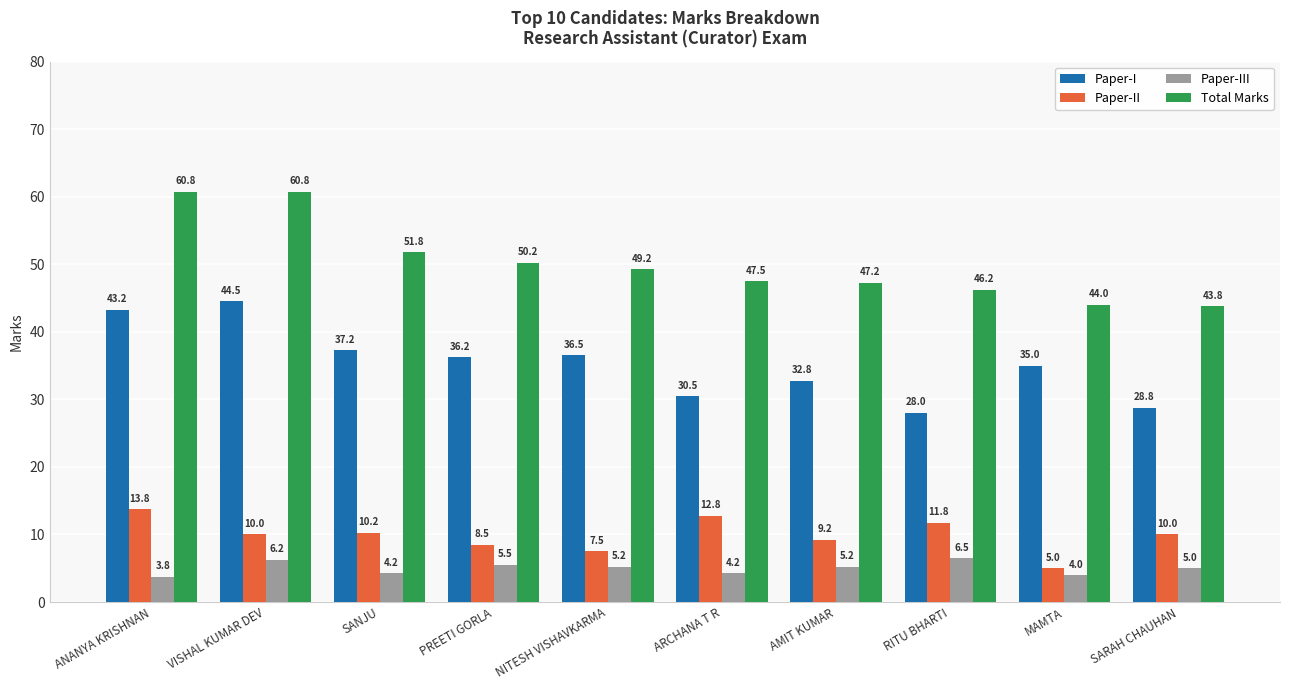

Between VISHAL KUMAR DEV and PREETI GORLA, which series saw the biggest shift?

Total Marks